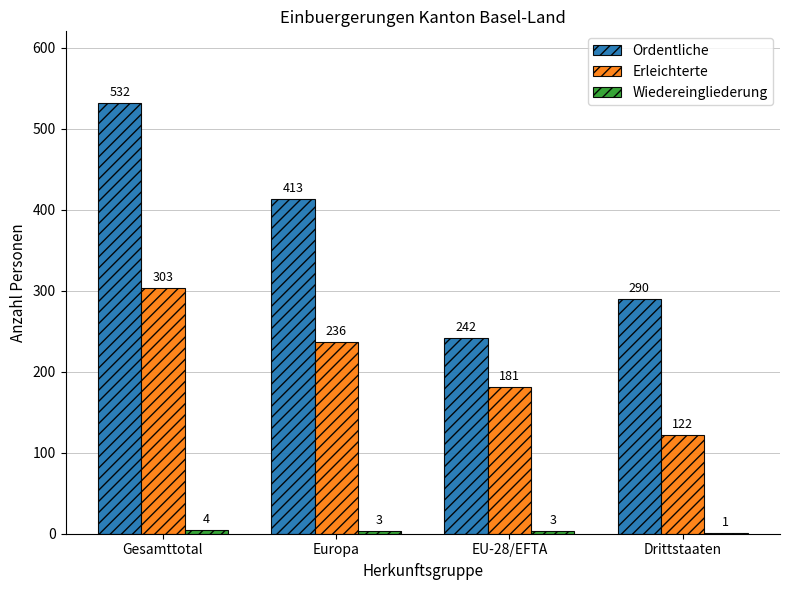

Is it true that Ordentliche equals 316 at EU-28/EFTA?

False